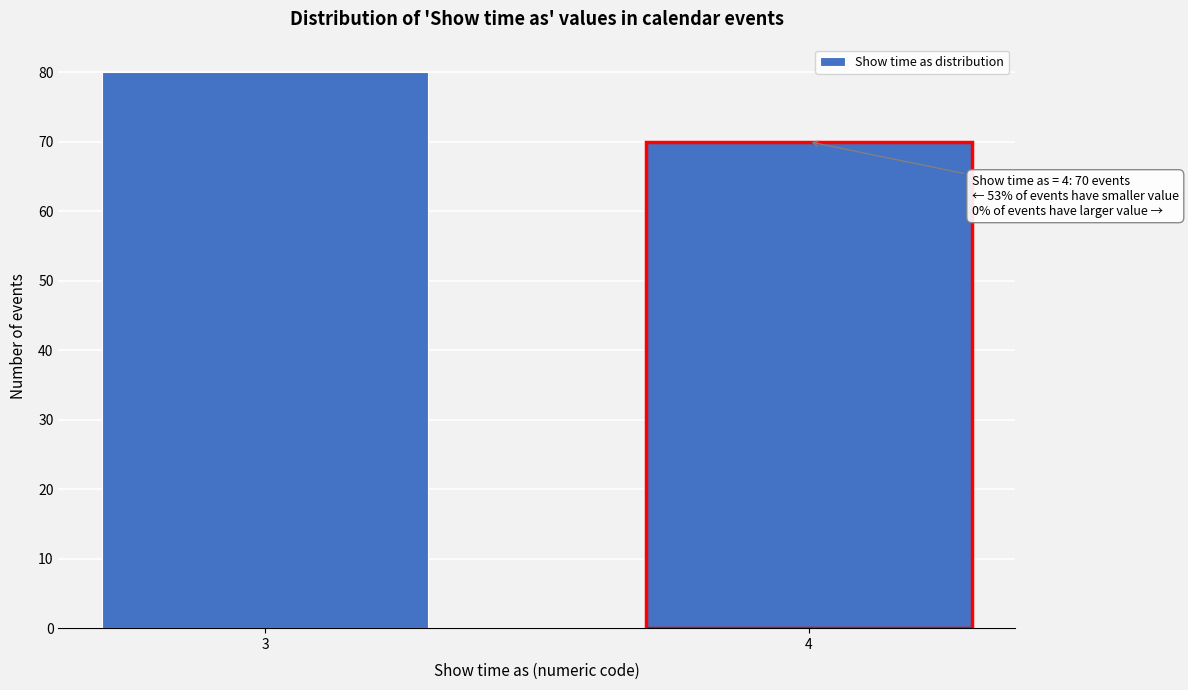

Reading left to right, list all the values displayed in this chart.

3=80	4=70